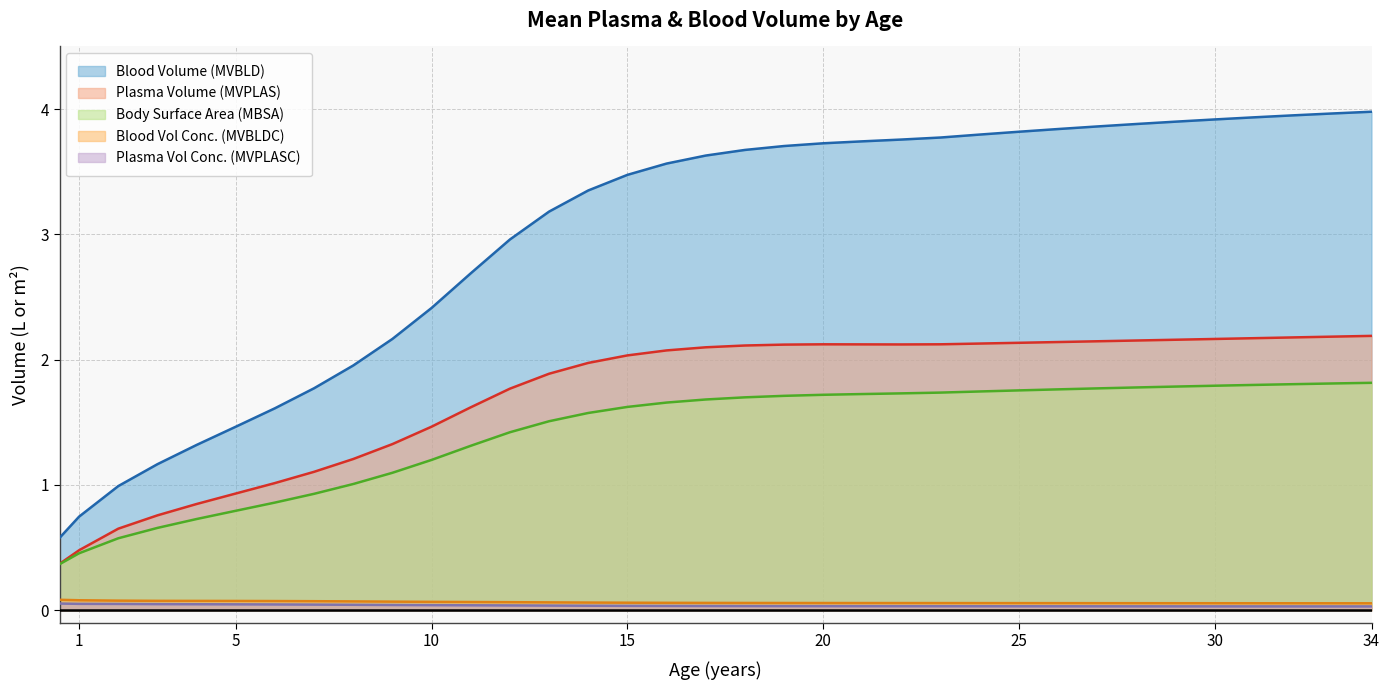

How many MVPLASC values are between 0 and 1?

35